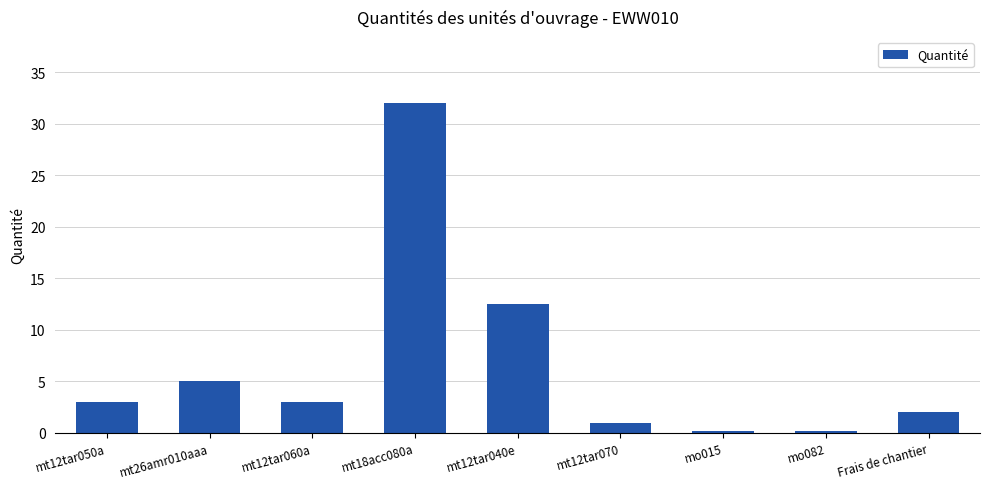

Does the chart contain stacked bars?

No